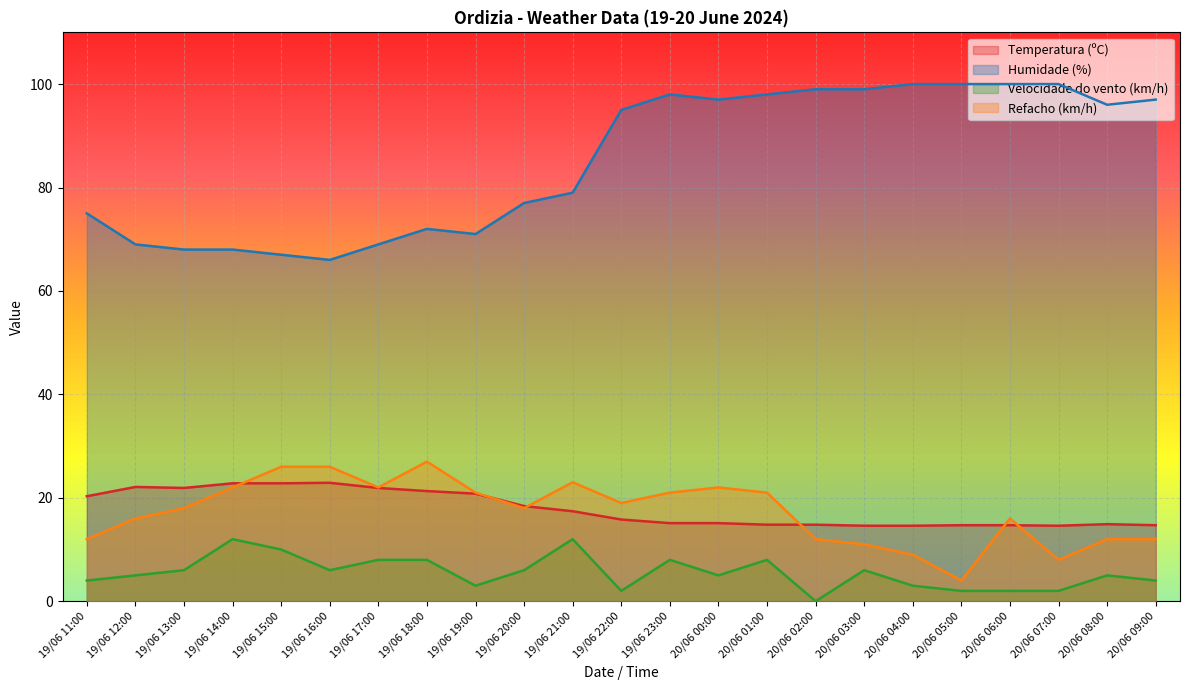

How many interior local peaks does the Temperatura (ºC) series have?

3